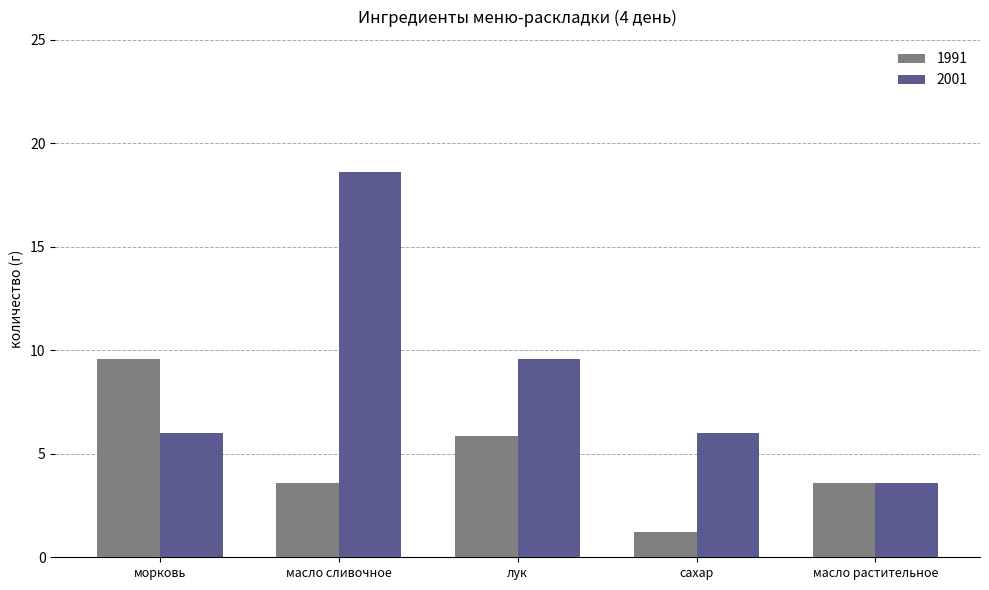

Reading left to right, list all the values displayed in this chart.

1991: 9.6	3.6	5.9	1.2	3.6
2001: 6.0	18.6	9.6	6.0	3.6